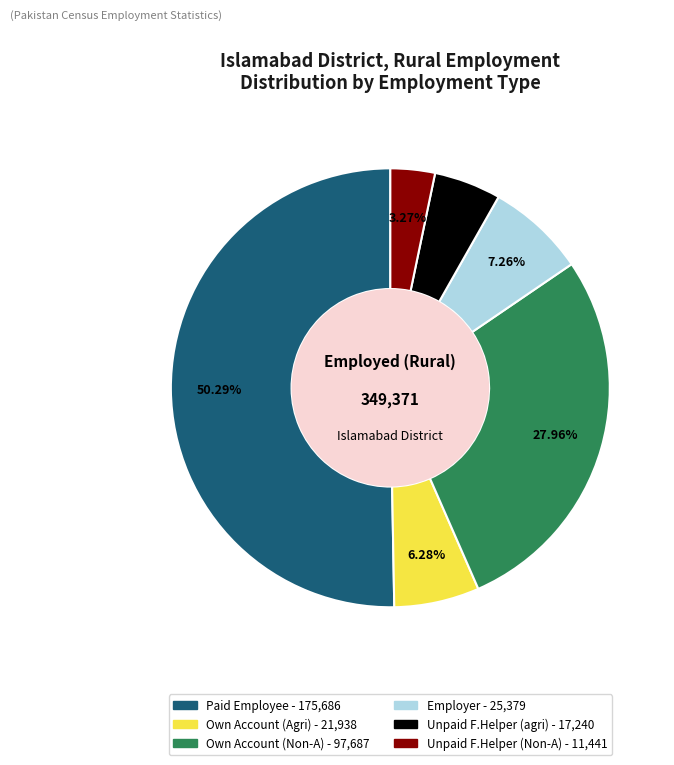

How many segments does this pie chart have?

6